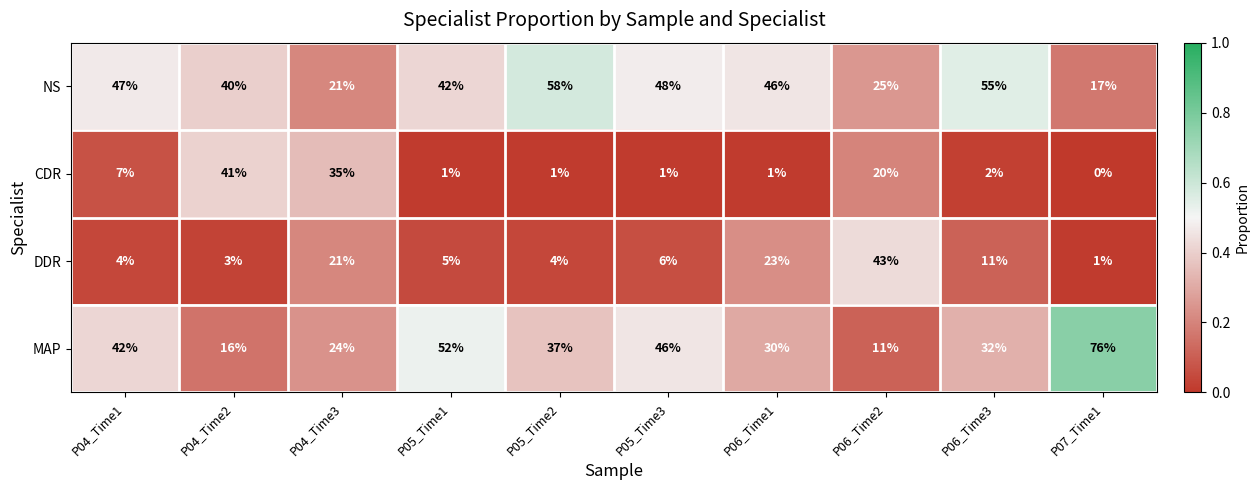

The DDR series shows 3 at P04_Time2. True or false?

True